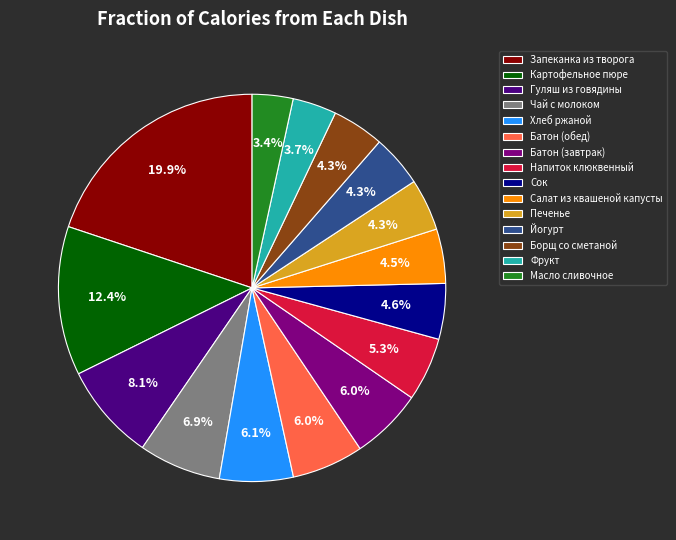

Approximately how many times larger is the value at Йогурт compared to Напиток клюквенный?

0.8